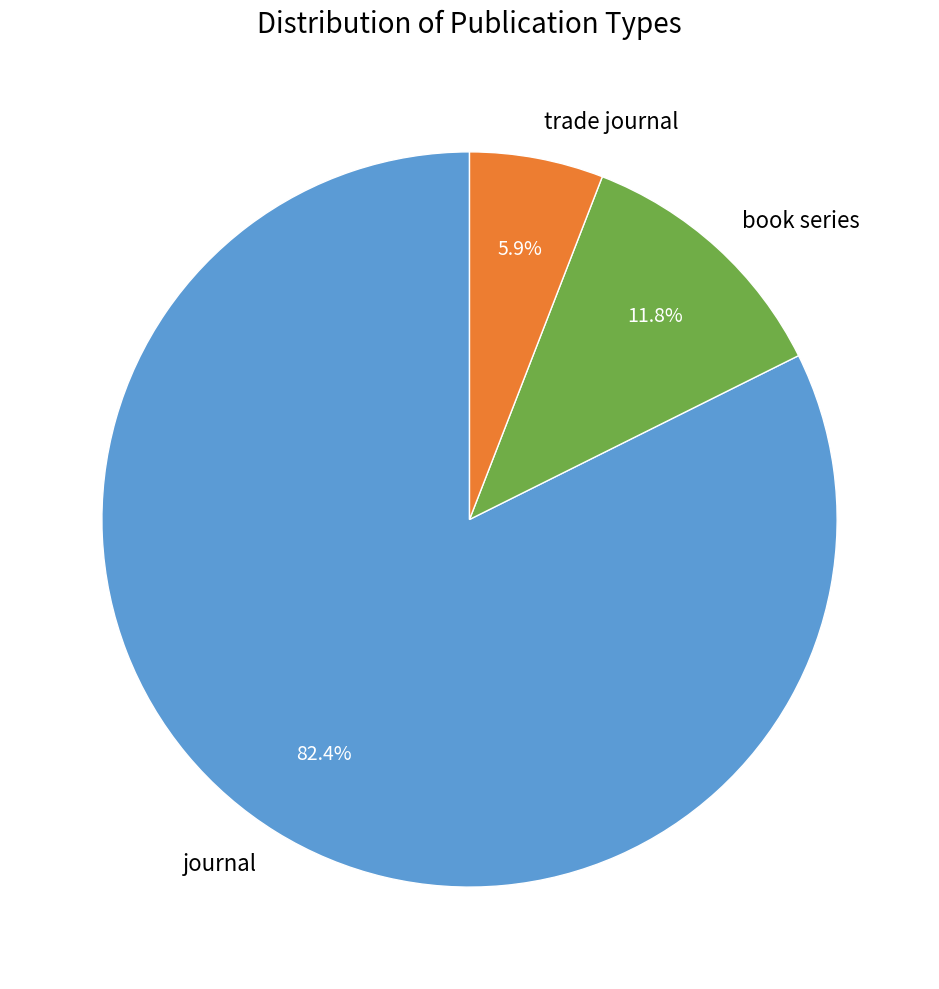

Is journal the majority of the pie?

Yes